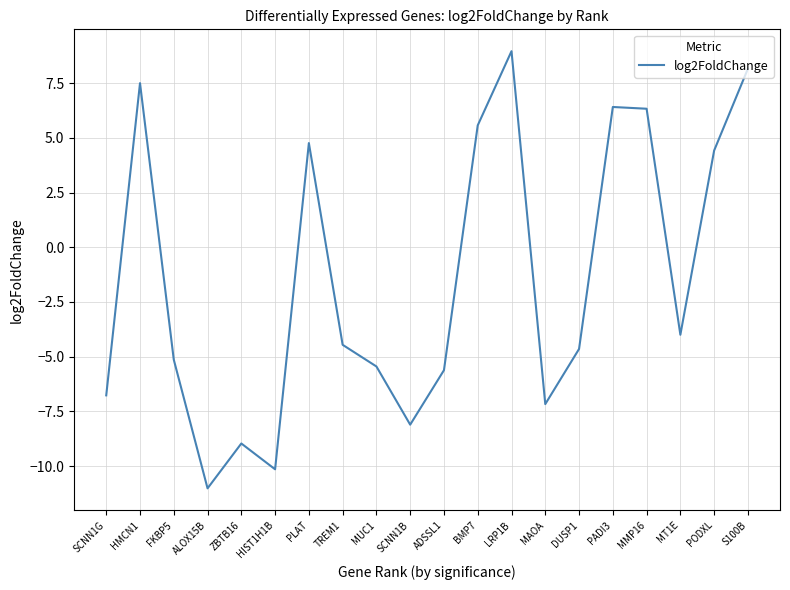

Is it true that the value at HMCN1 is 11.2?

False